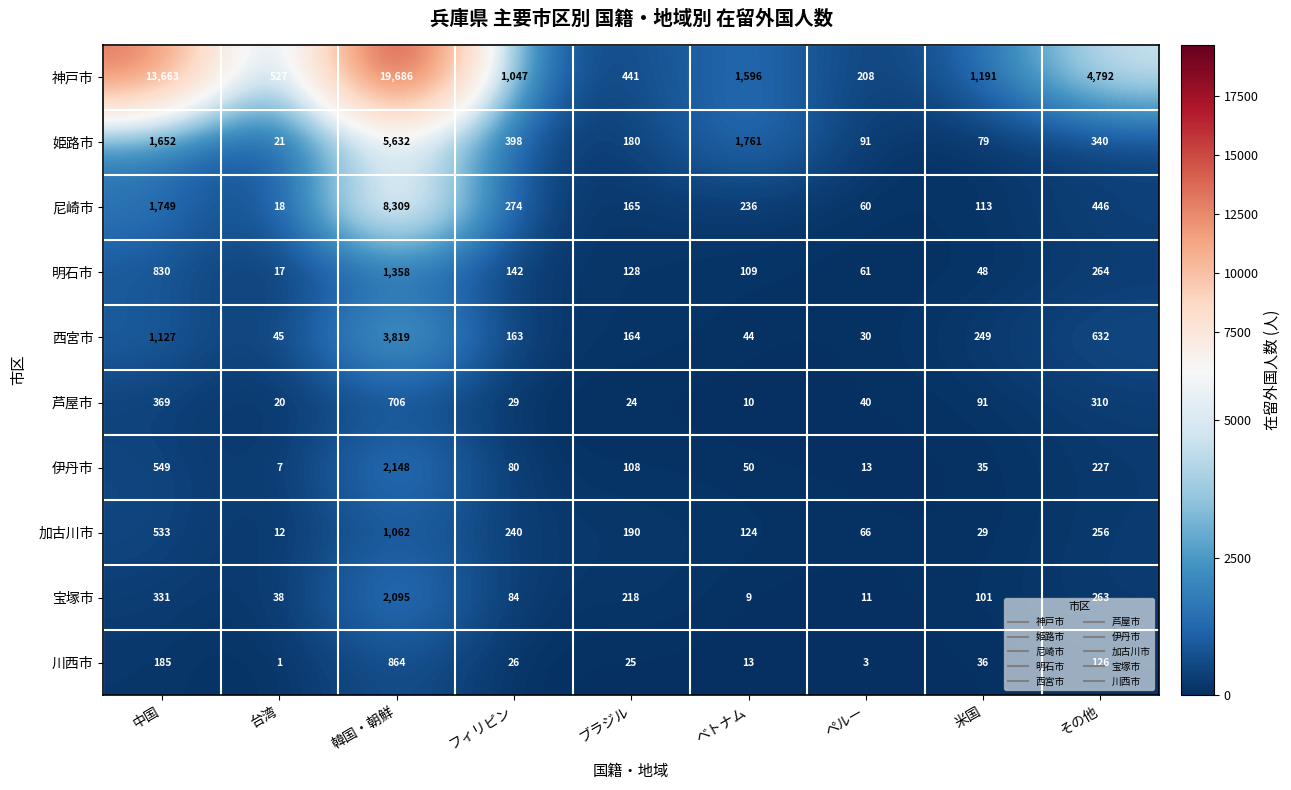

What is the maximum value shown in the chart?

19686